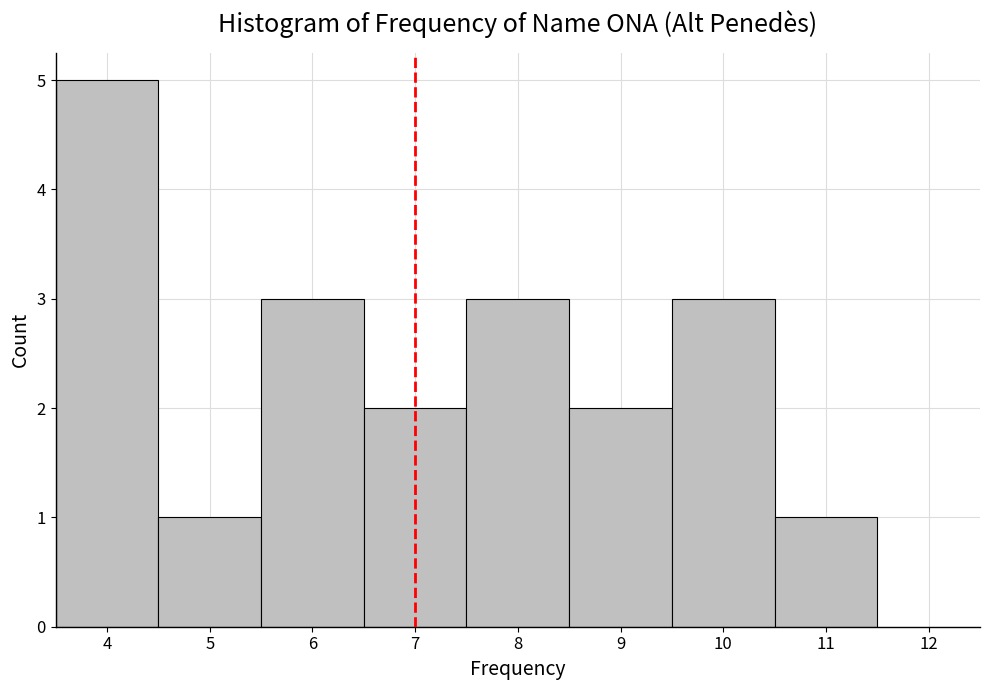

Reading left to right, list every bar in this chart as the range it spans on the x-axis followed by its height. The values are not printed on the chart, so give them approximately, as read against the axis.

3.5 to 4.5: 5
4.5 to 5.5: 1
5.5 to 6.5: 3
6.5 to 7.5: 2
7.5 to 8.5: 3
8.5 to 9.5: 2
9.5 to 10.5: 3
10.5 to 11.5: 1